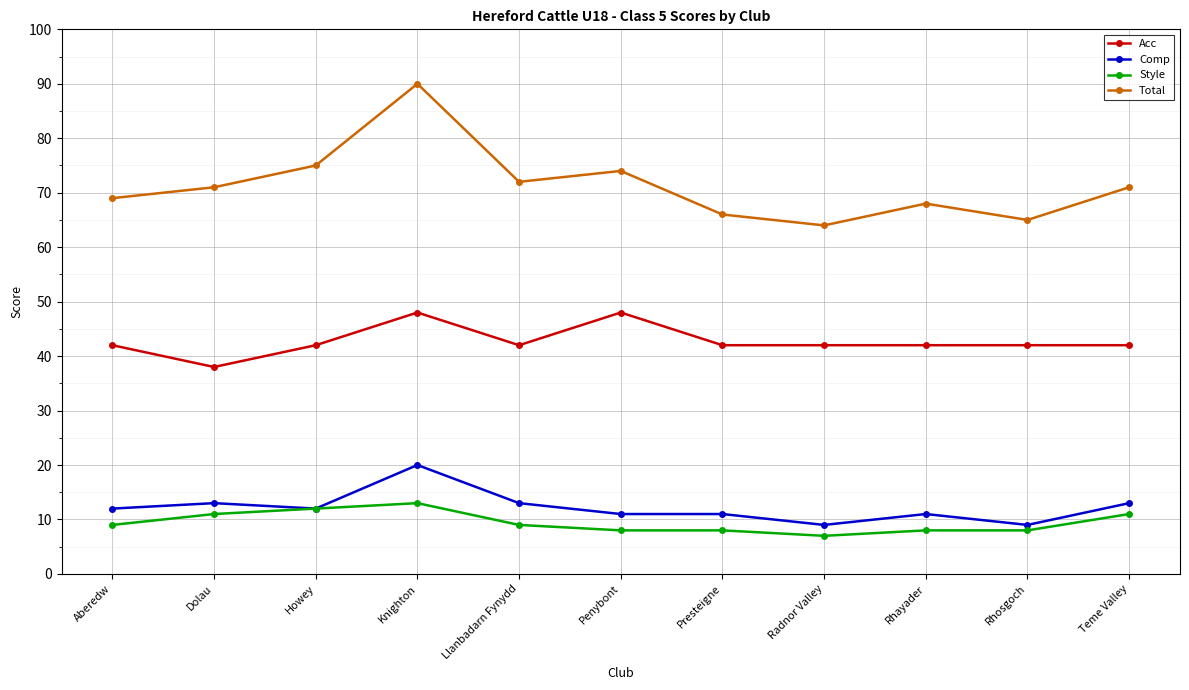

How many categories are shown in the chart?

11